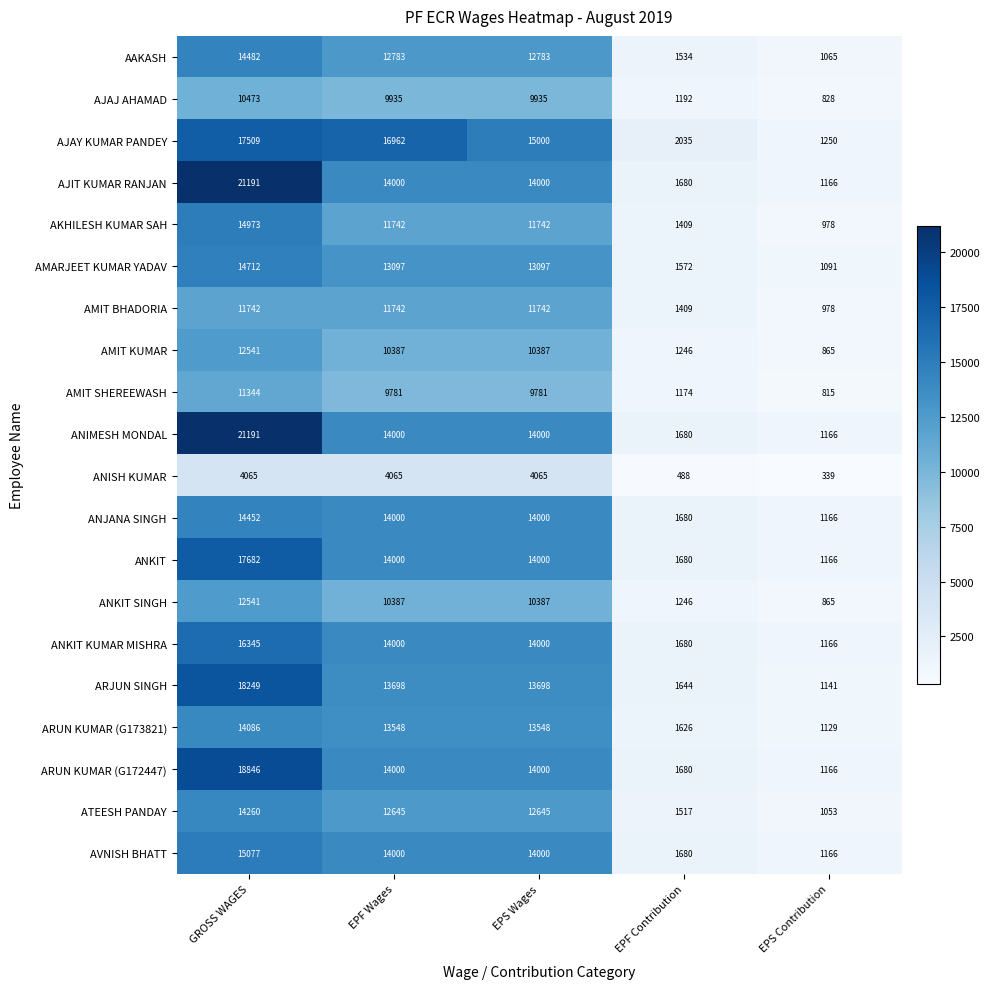

What is the spread (max minus min) of values at EPS Contribution?

911